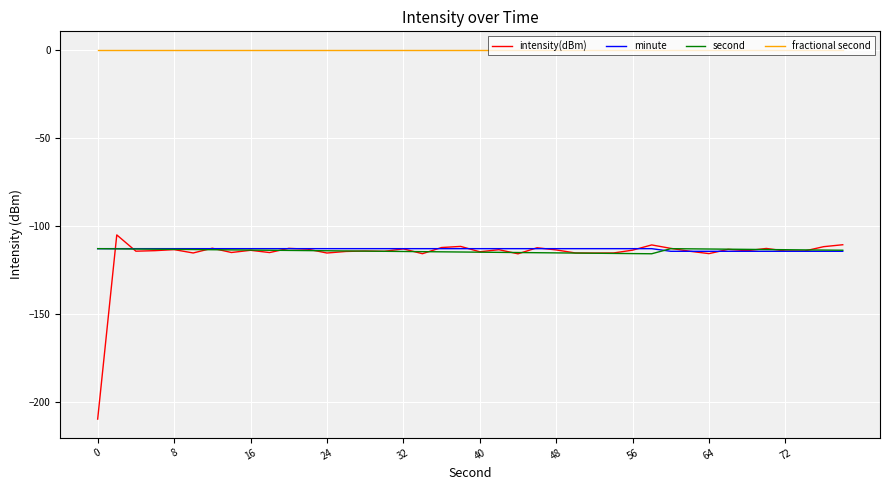

Which series has the widest spread of values?

intensity(dBm)